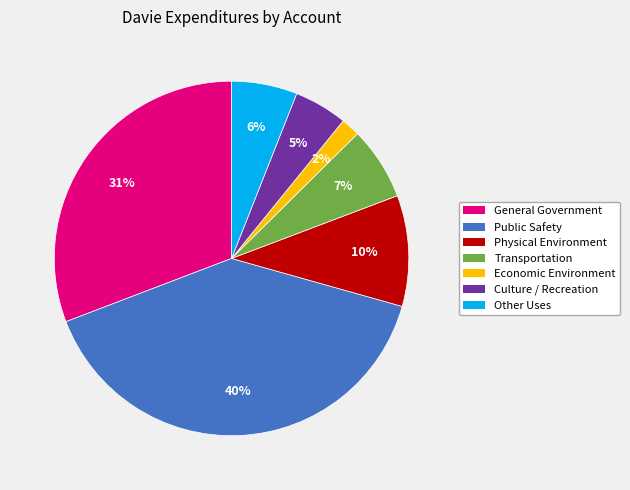

Is the sum of General Government and Other Uses greater than half?

No